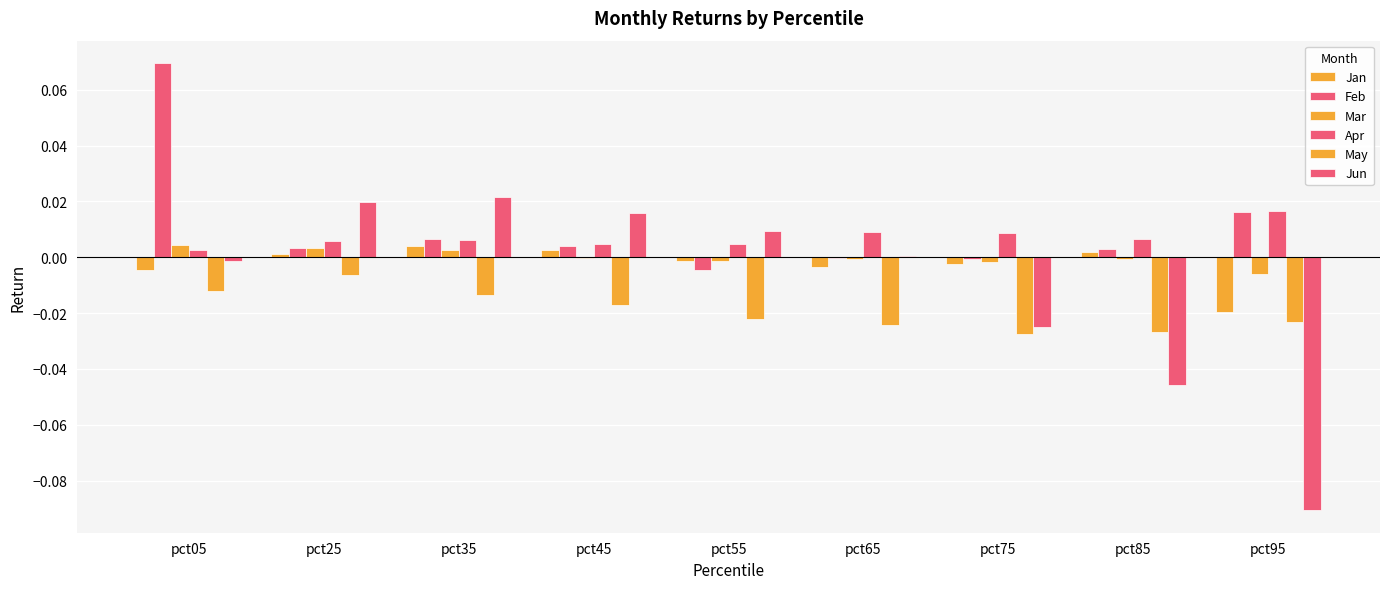

The value of Jan at pct95 is -0.0. True or false?

True